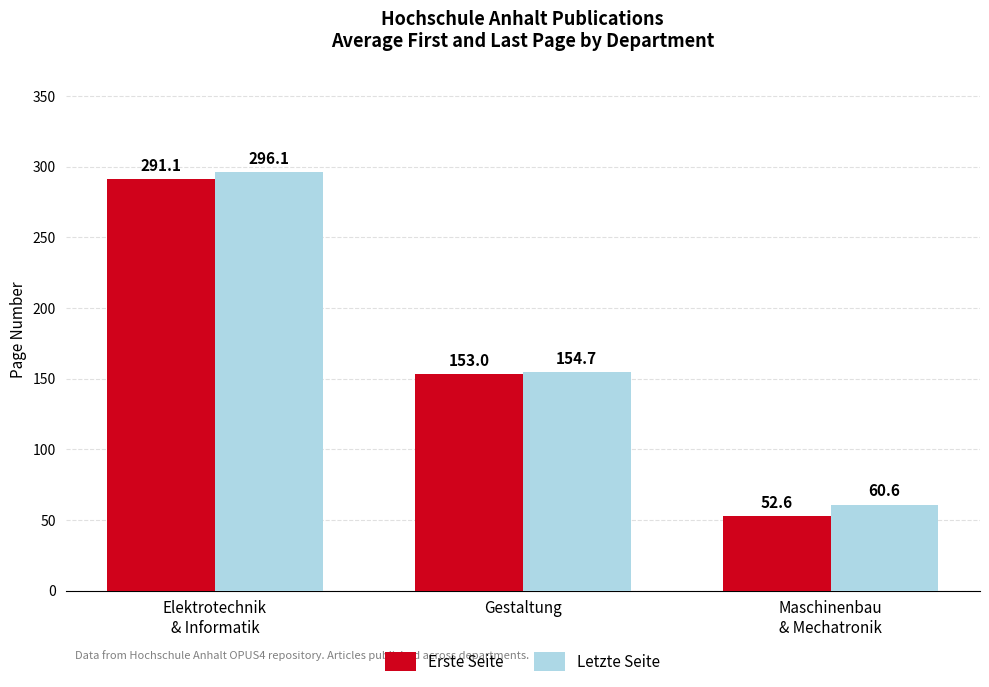

Which series changed the most between Elektrotechnik
& Informatik and Maschinenbau
& Mechatronik?

Erste Seite